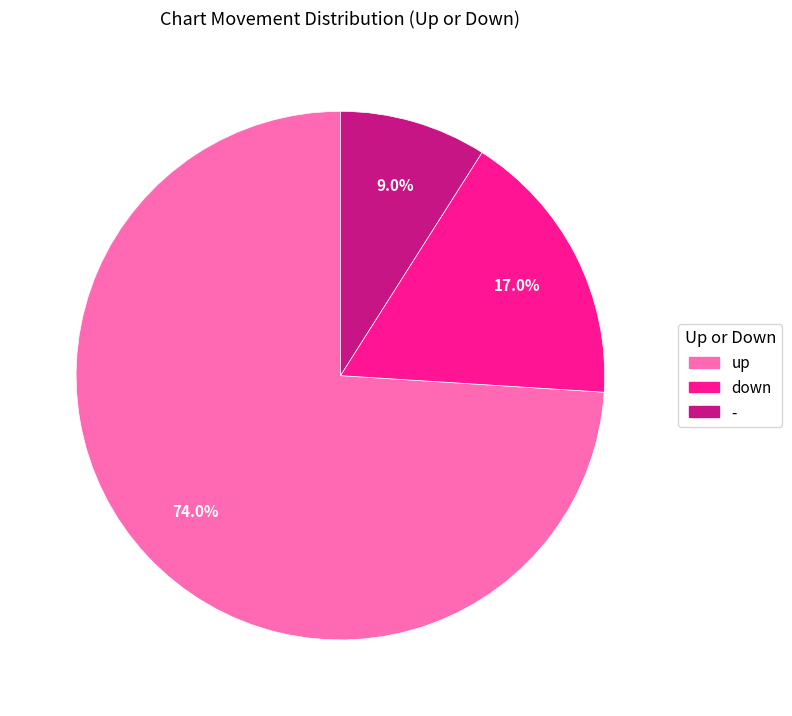

Which category accounts for the majority?

up